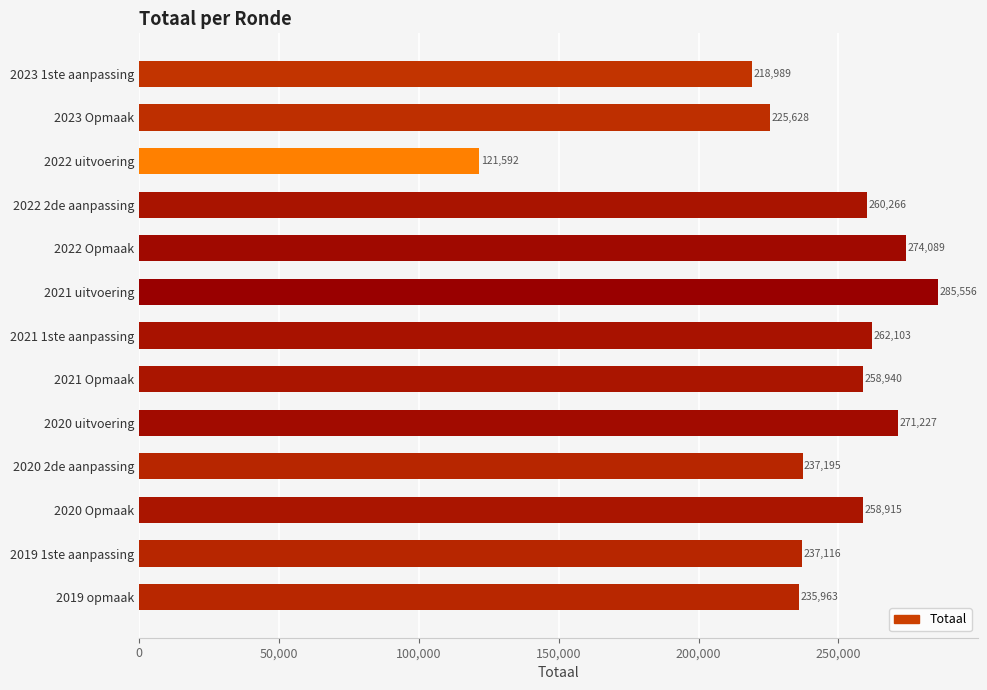

Between 2020 Opmaak and 2020 uitvoering, which is larger?

2020 uitvoering